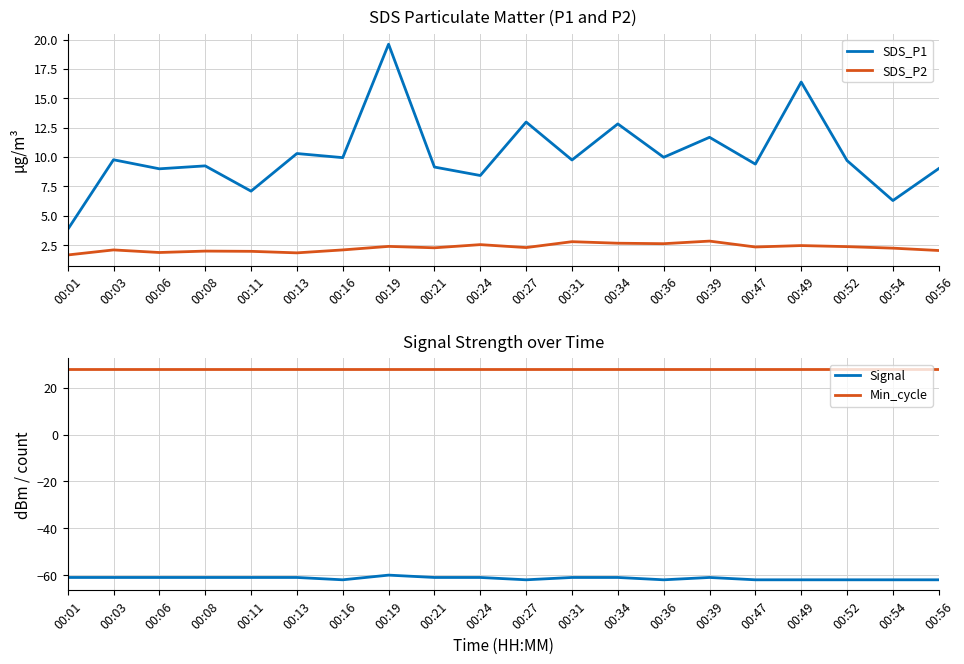

The SDS_P2 series shows 1.6 at 00:34. True or false?

False